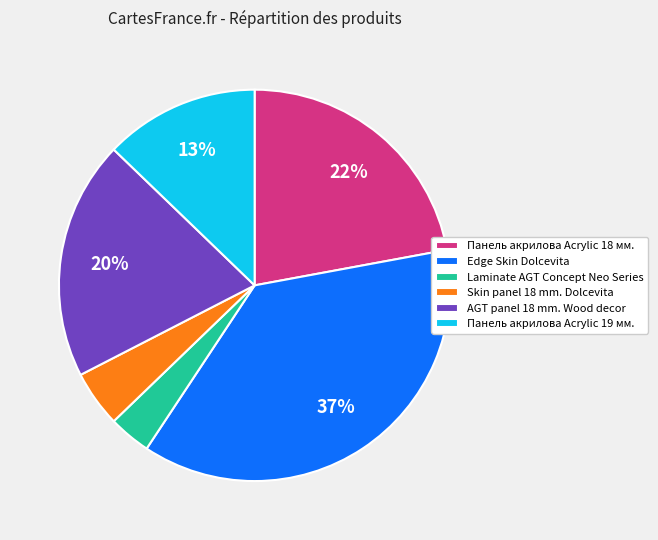

How many slices are in this pie chart?

6